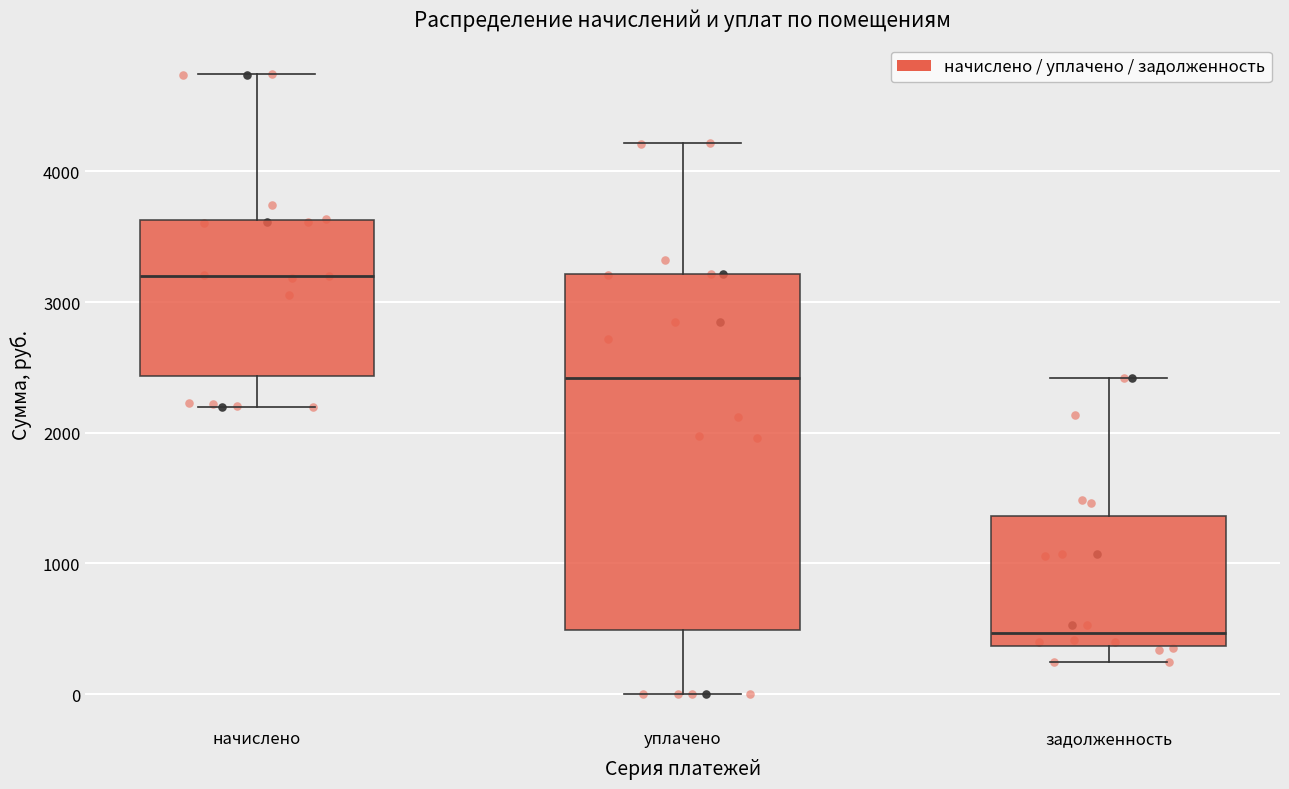

Which box has the highest median line?

начислено